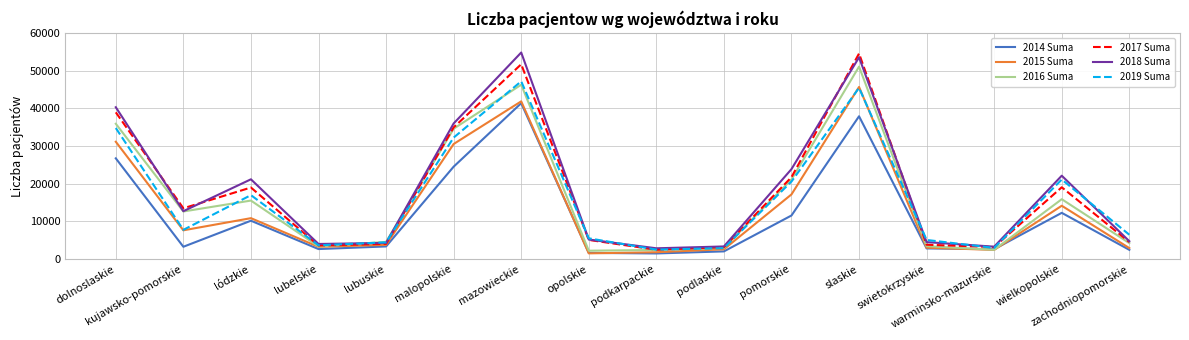

What is the difference between the maximum and minimum values in the 2016 Suma series?

48824